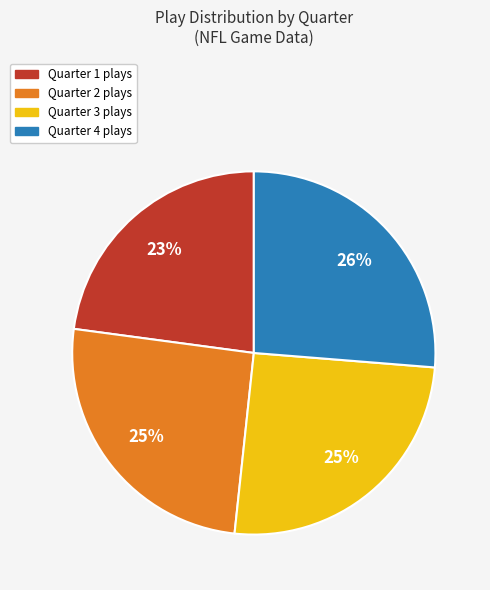

Approximately how many times larger is the value at Quarter 4 compared to Quarter 1?

1.1